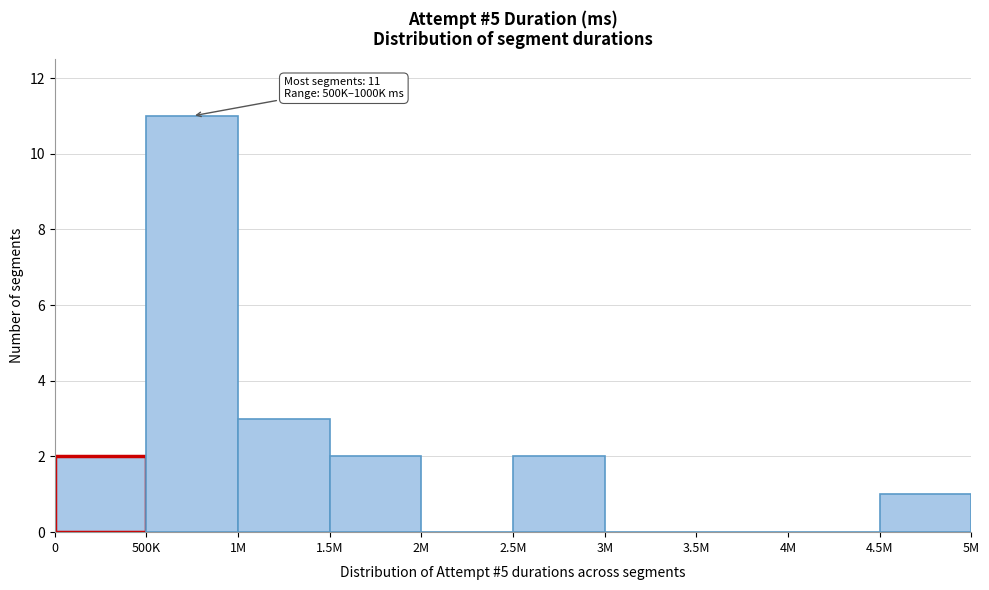

Reading right to left, list all the values displayed in this chart.

4.5M=1	4M=0	3.5M=0	3M=0	2.5M=2	2M=0	1.5M=2	1M=3	500K=11	0=2